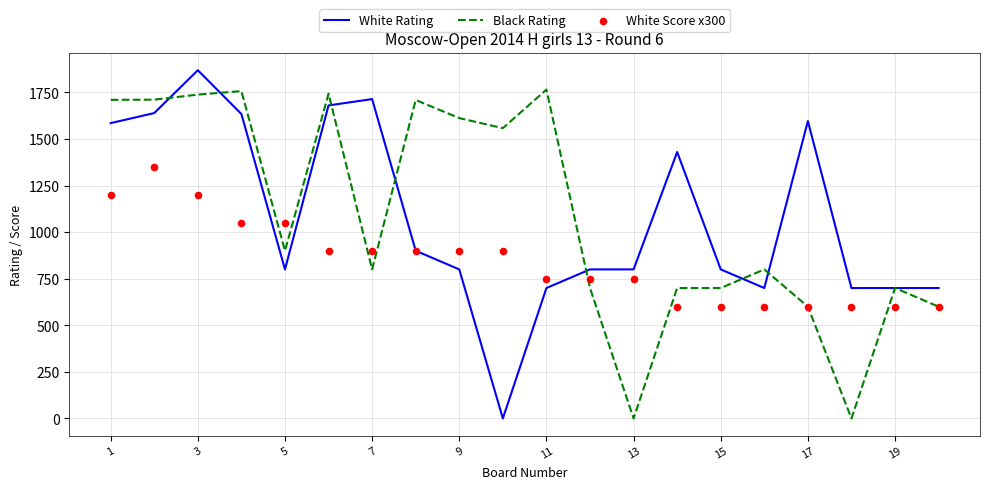

Which series reaches the minimum Y coordinate?

White Rating